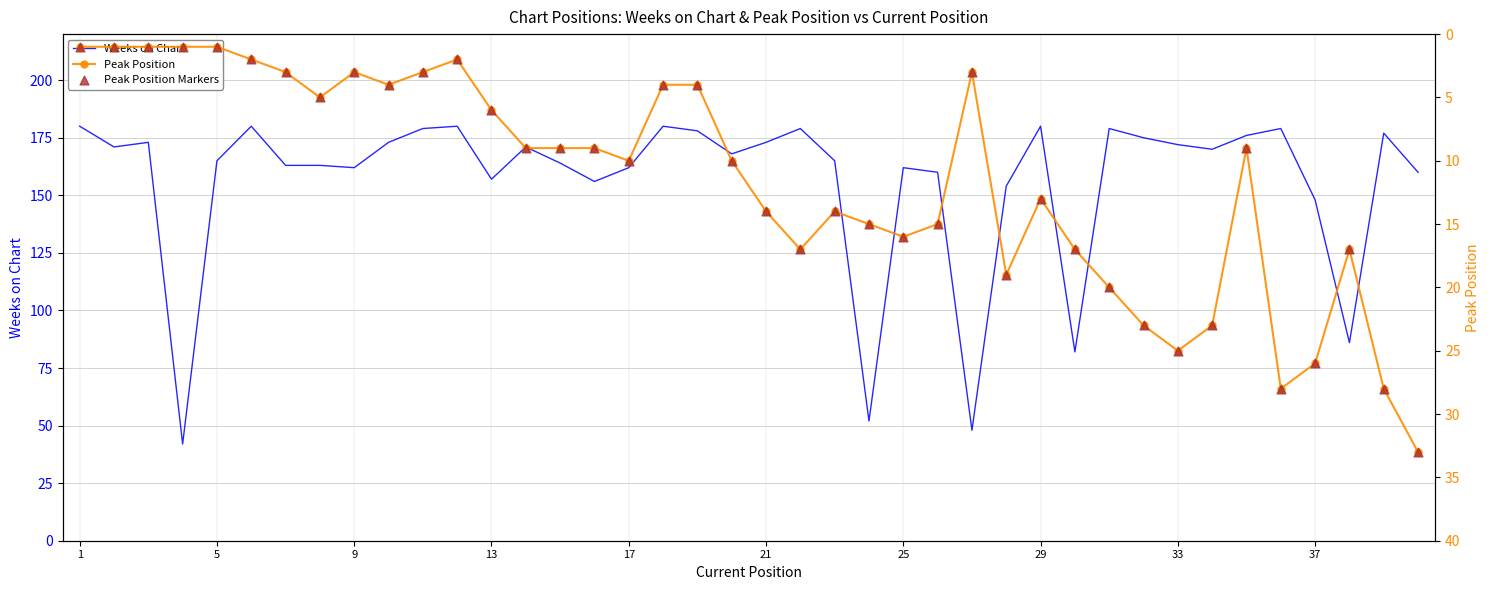

Which series has the largest total across all categories?

Weeks on Chart